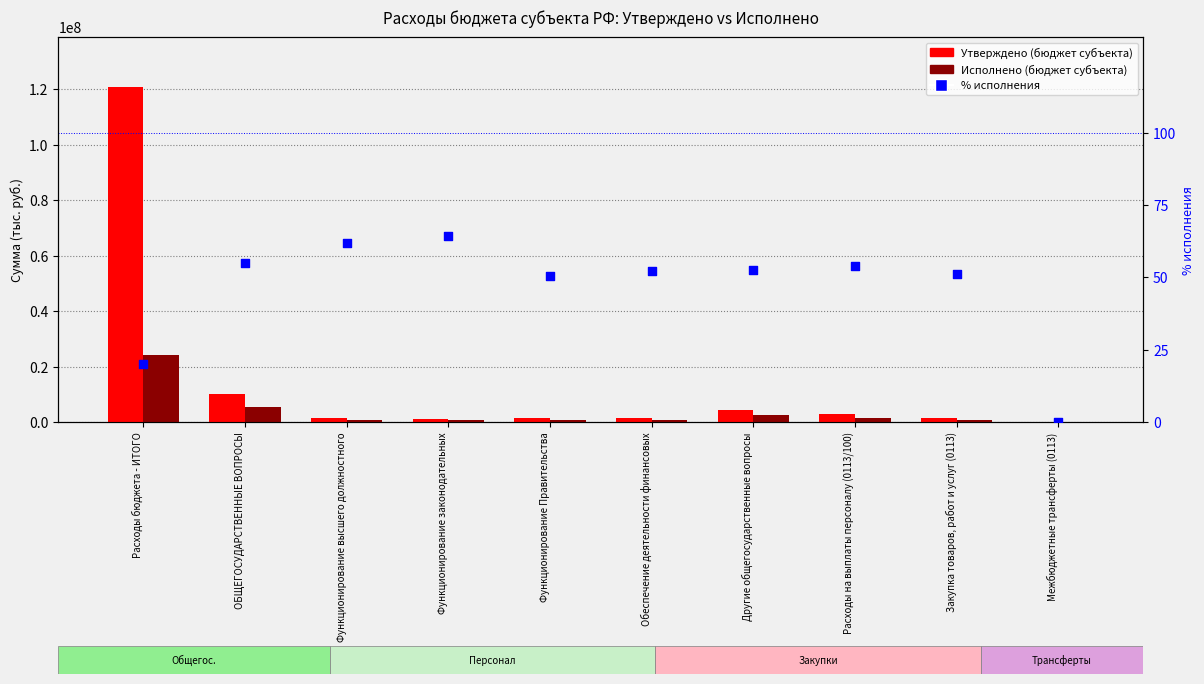

What are all the series names shown in the legend?

Утверждено (бюджет субъекта), Исполнено (бюджет субъекта), % исполнения